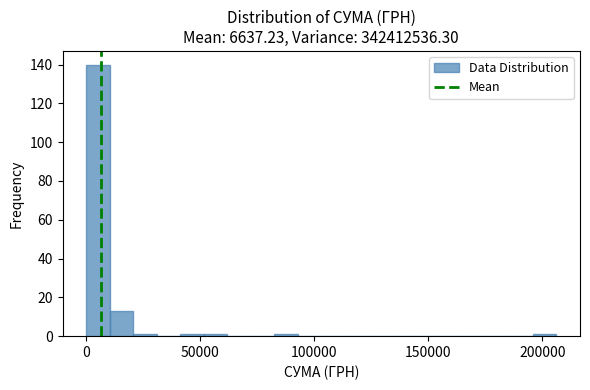

Around what value on the x-axis is the tallest bar? Give the approximate position of its centre, as read against the axis.

5000